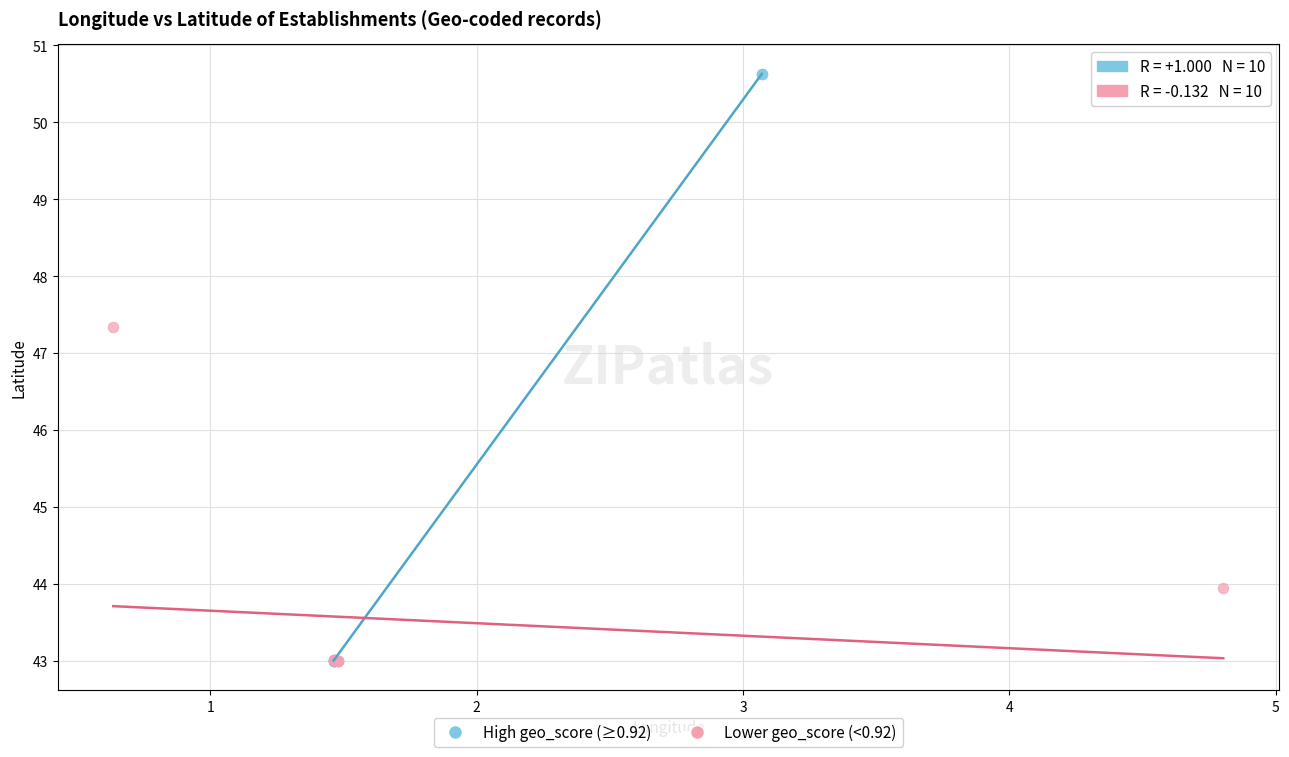

Which series reaches the maximum Y coordinate?

High geo_score (≥0.92)